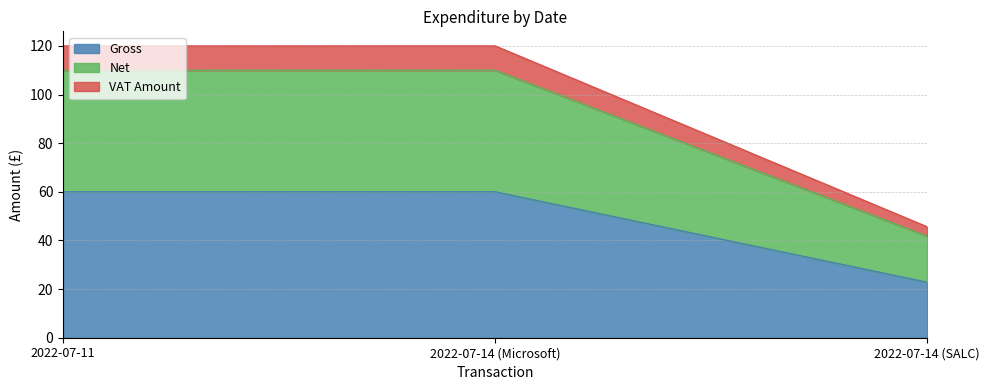

Reading right to left, what are the values for Gross?

2022-07-14 (SALC)=22.8	2022-07-14 (Microsoft)=60.0	2022-07-11=60.0